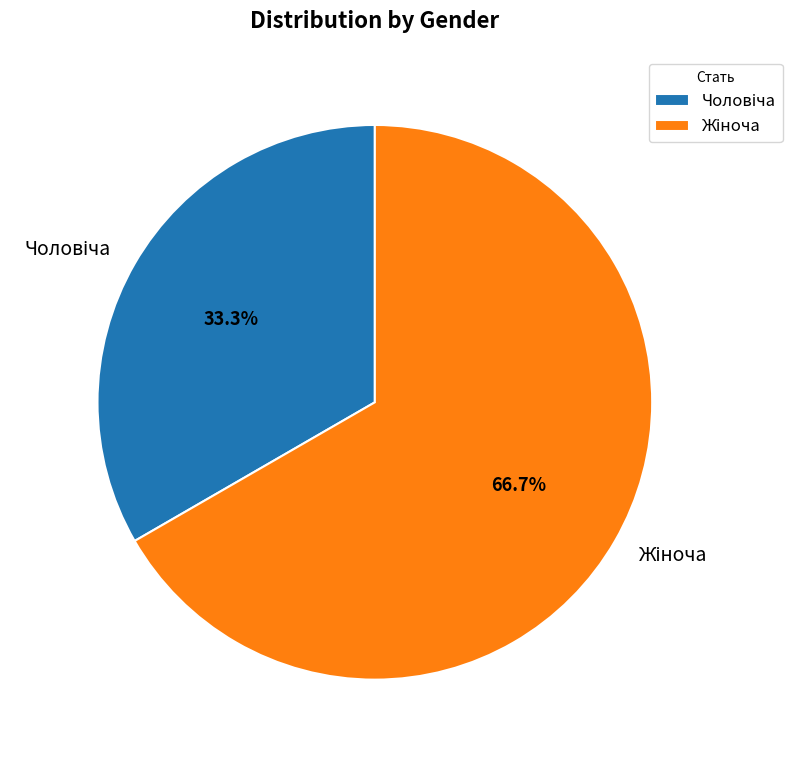

Is there any slice that represents more than half of the pie?

Yes